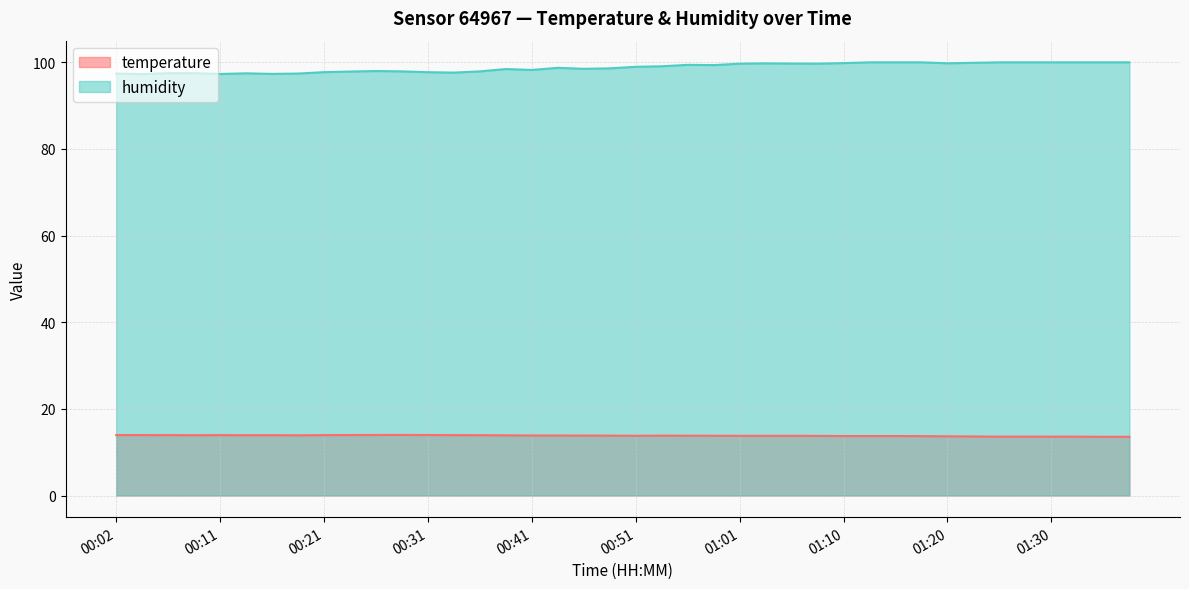

Does the chart have visible grid lines?

Yes